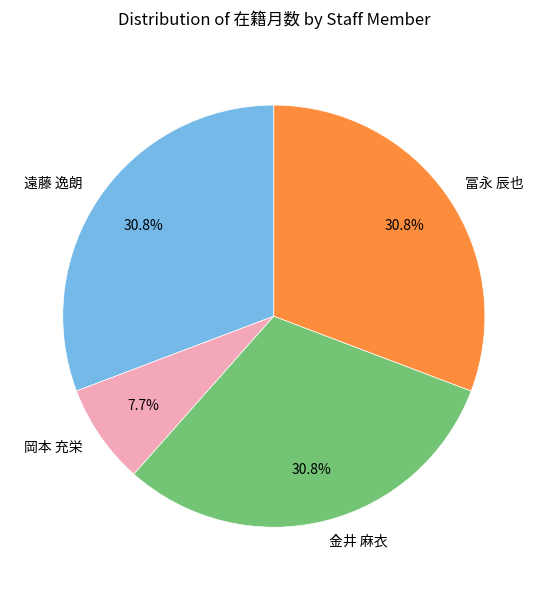

To the nearest percent, what is the combined percentage of 岡本 充栄 and 冨永 辰也?

38%